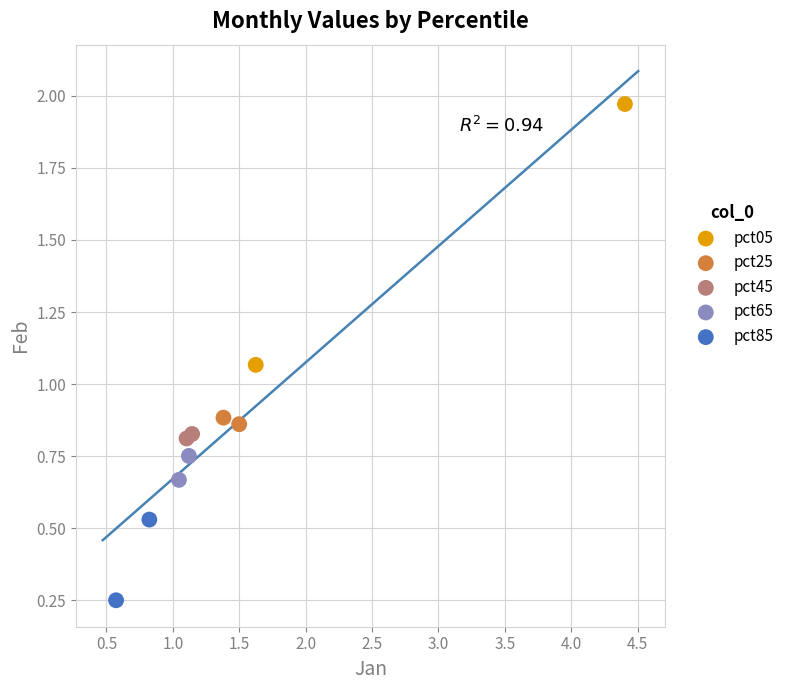

What are all the series names shown in the legend?

pct05, pct25, pct45, pct65, pct85